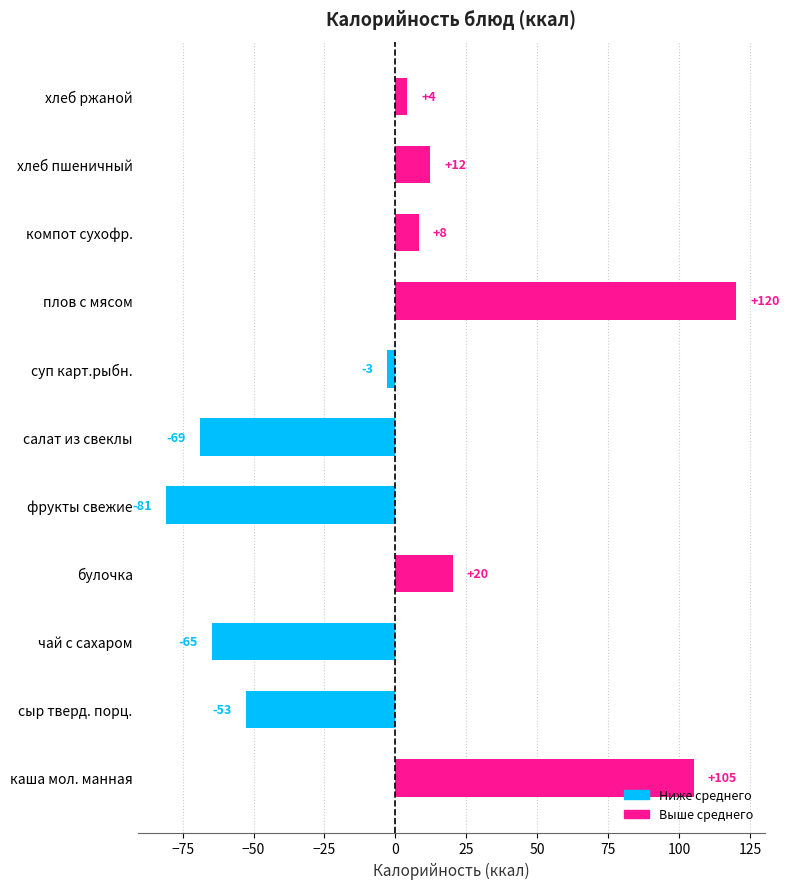

Between сыр тверд. порц. and фрукты свежие, which is larger?

сыр тверд. порц.